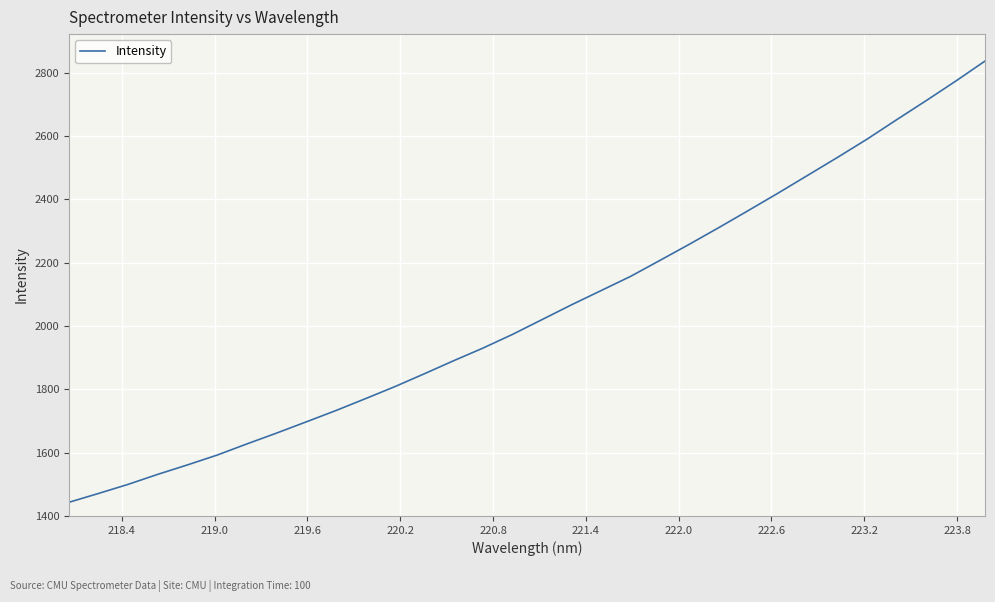

What is the average value?

2047.5